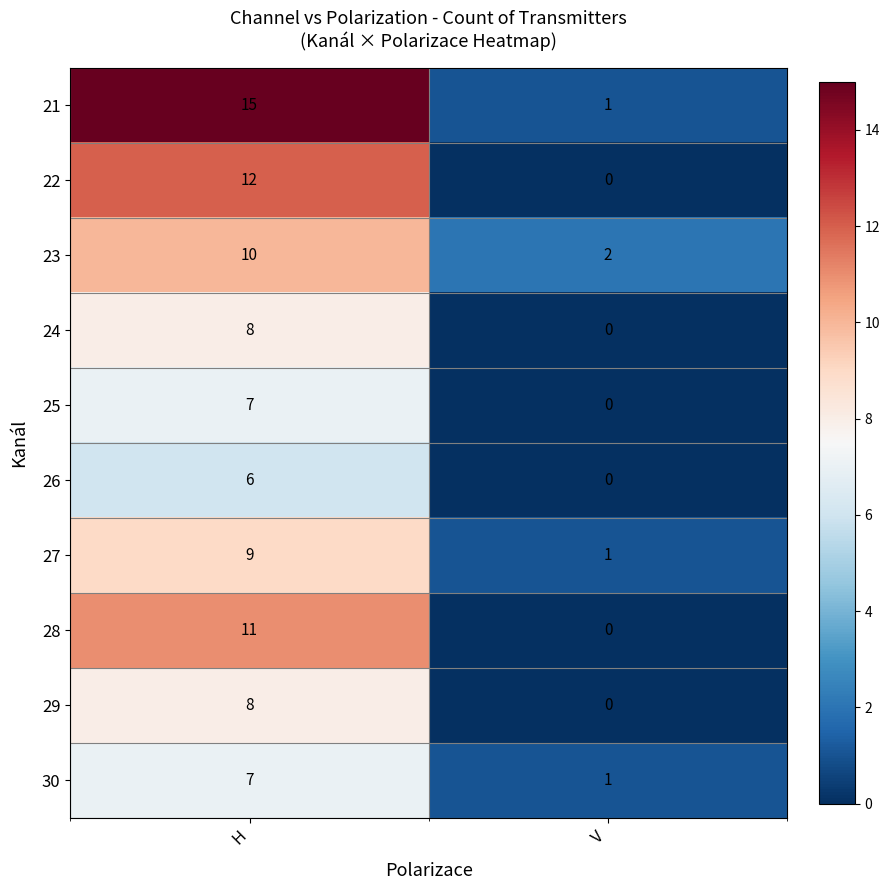

Which series has the largest total across all categories?

21